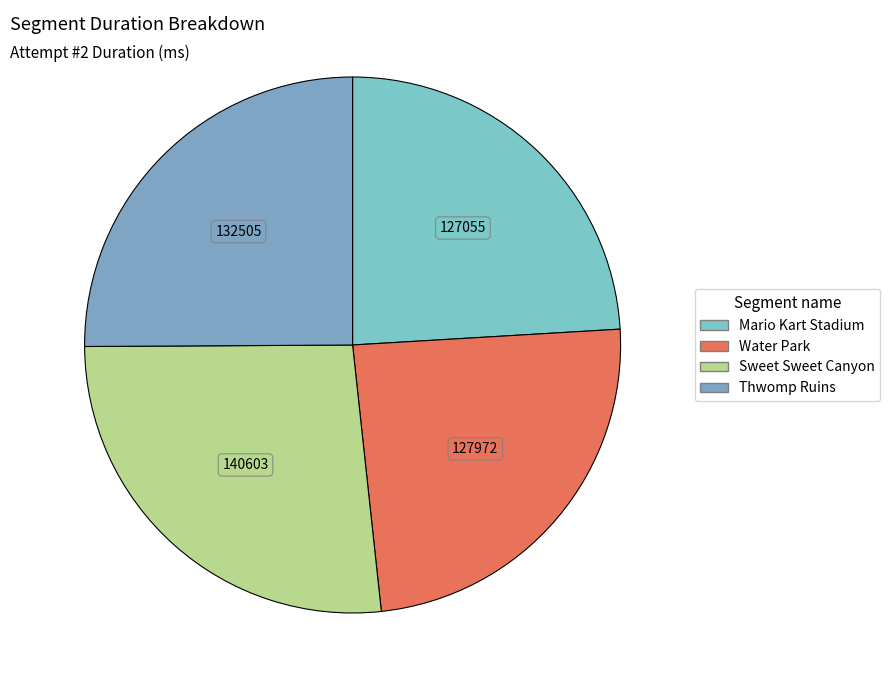

To the nearest percent, what portion does Water Park represent?

24%